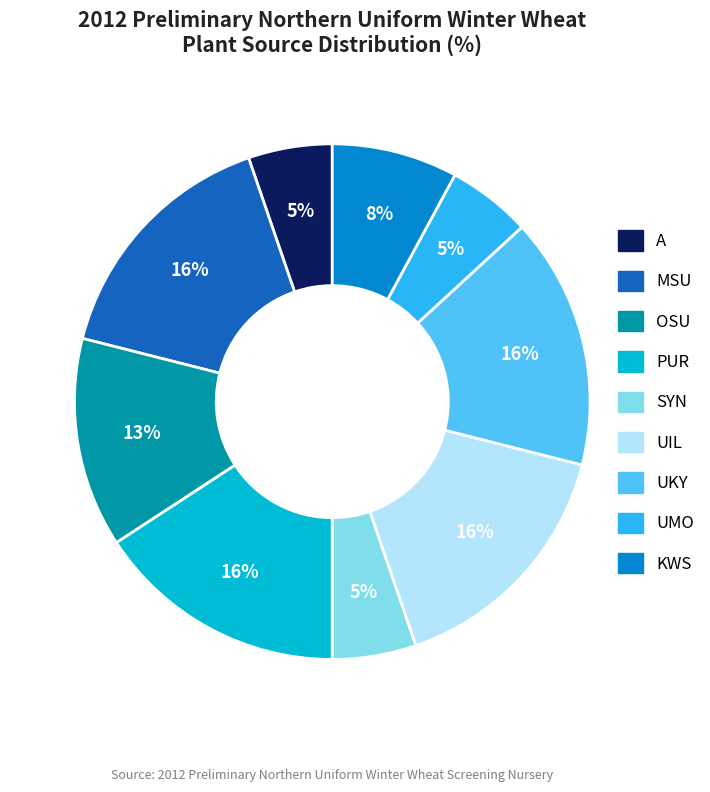

Is there any slice that represents more than half of the pie?

No